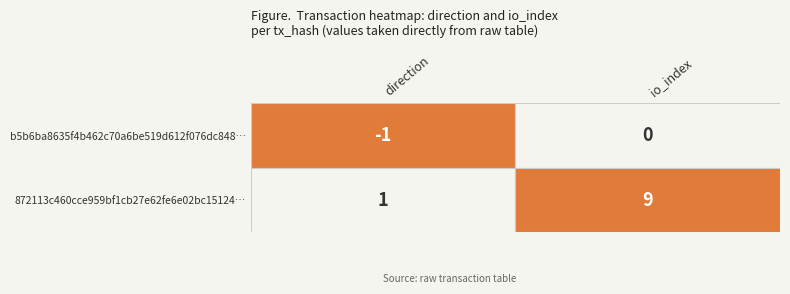

At how many categories does at least one series exceed 3?

1